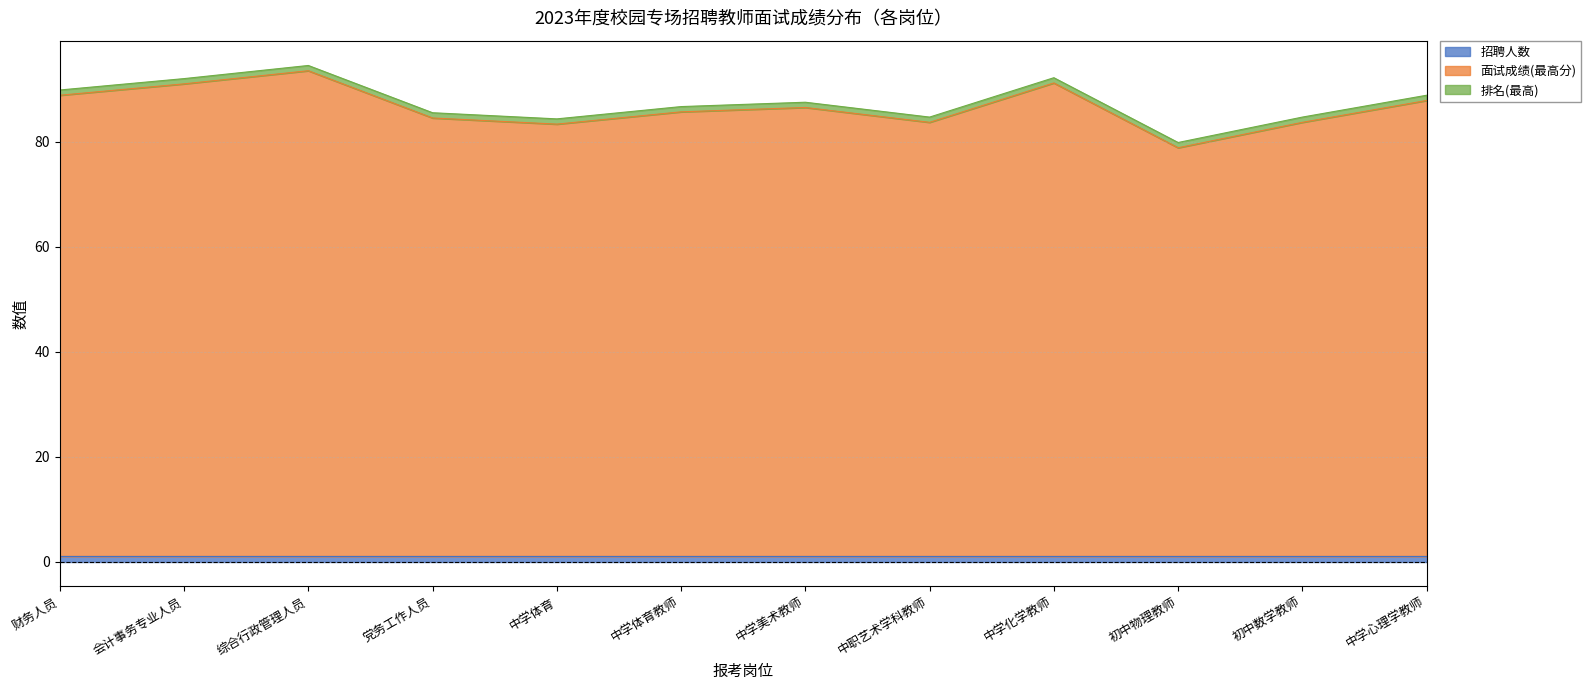

Between 财务人员 and 中学体育, which series saw the biggest shift?

面试成绩(最高分)